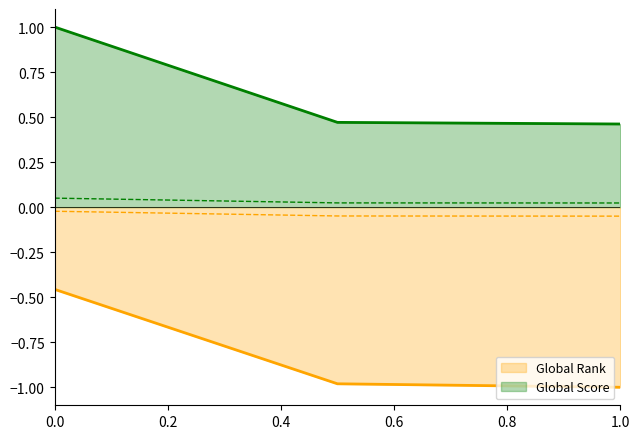

Is it true that Global Score equals 0.6 at 0.0?

False